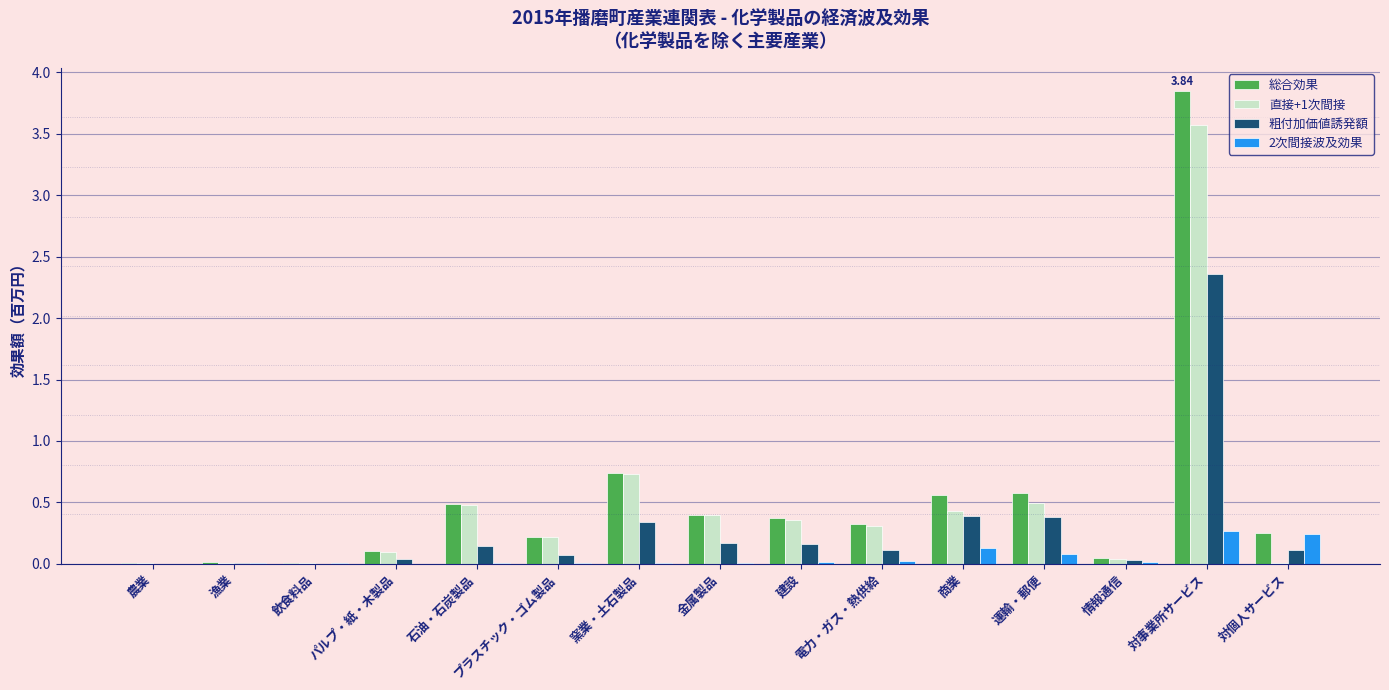

At which category is the sum across all series the highest?

対事業所サービス